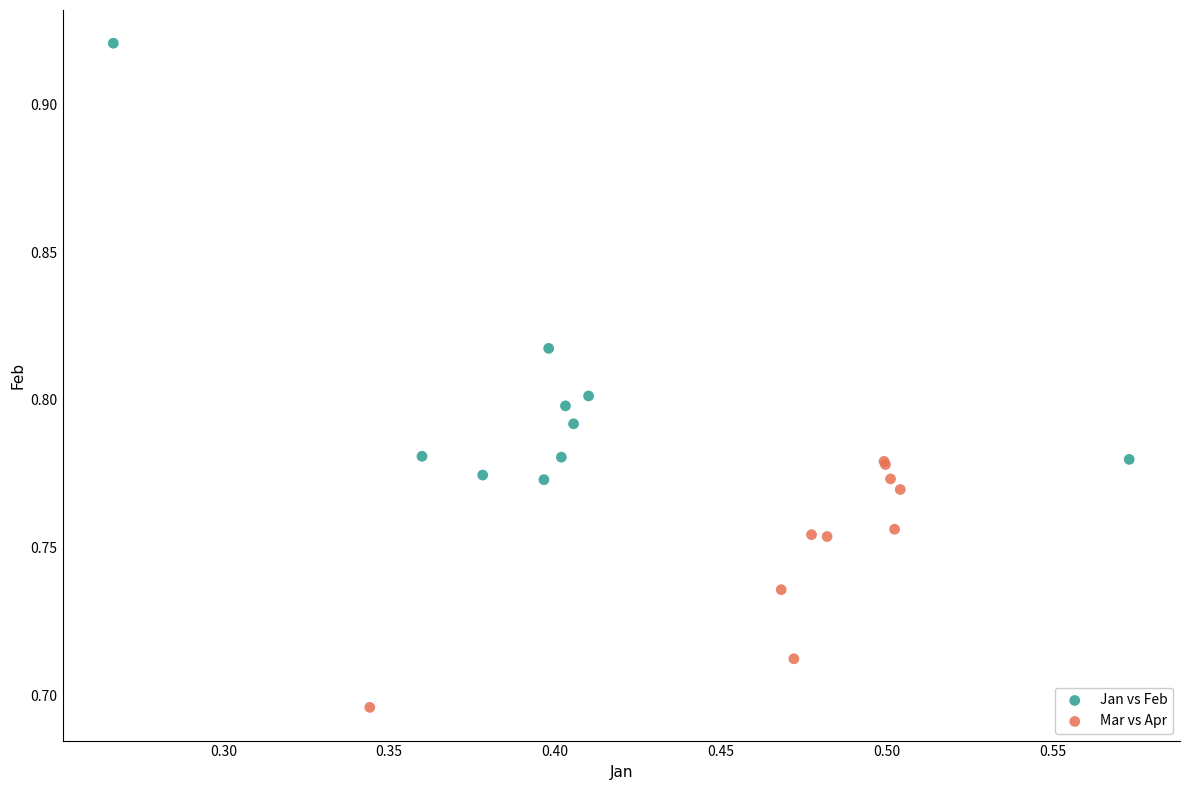

Which series reaches the minimum Y coordinate?

Mar vs Apr